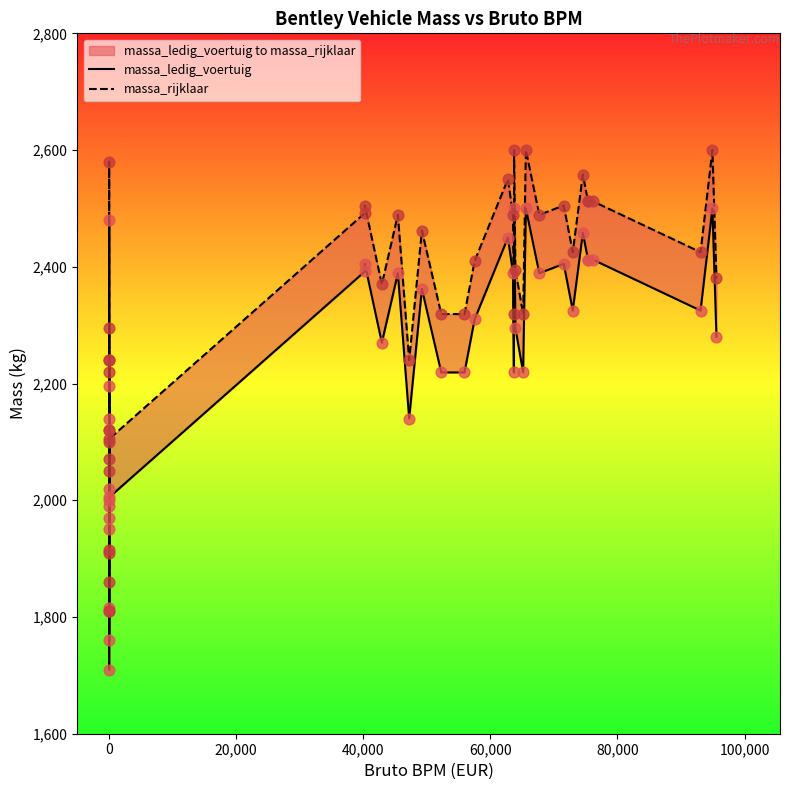

Which series has the largest Y range (max minus min)?

massa_ledig_voertuig